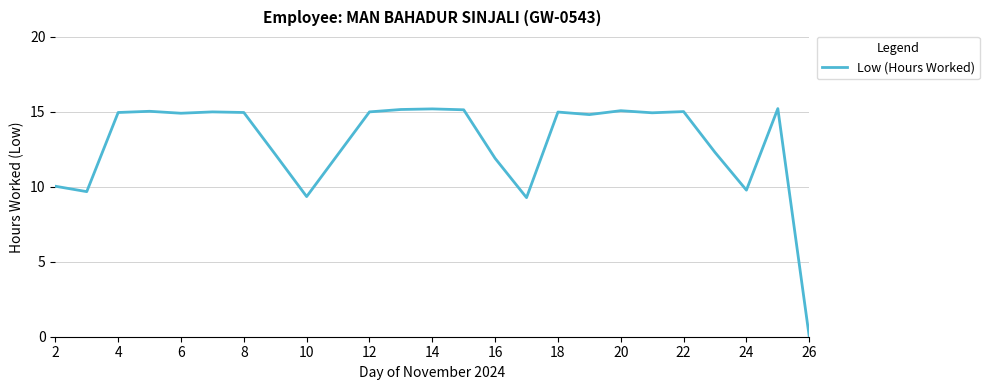

True or false: the data has more than 1 interior local peaks.

True